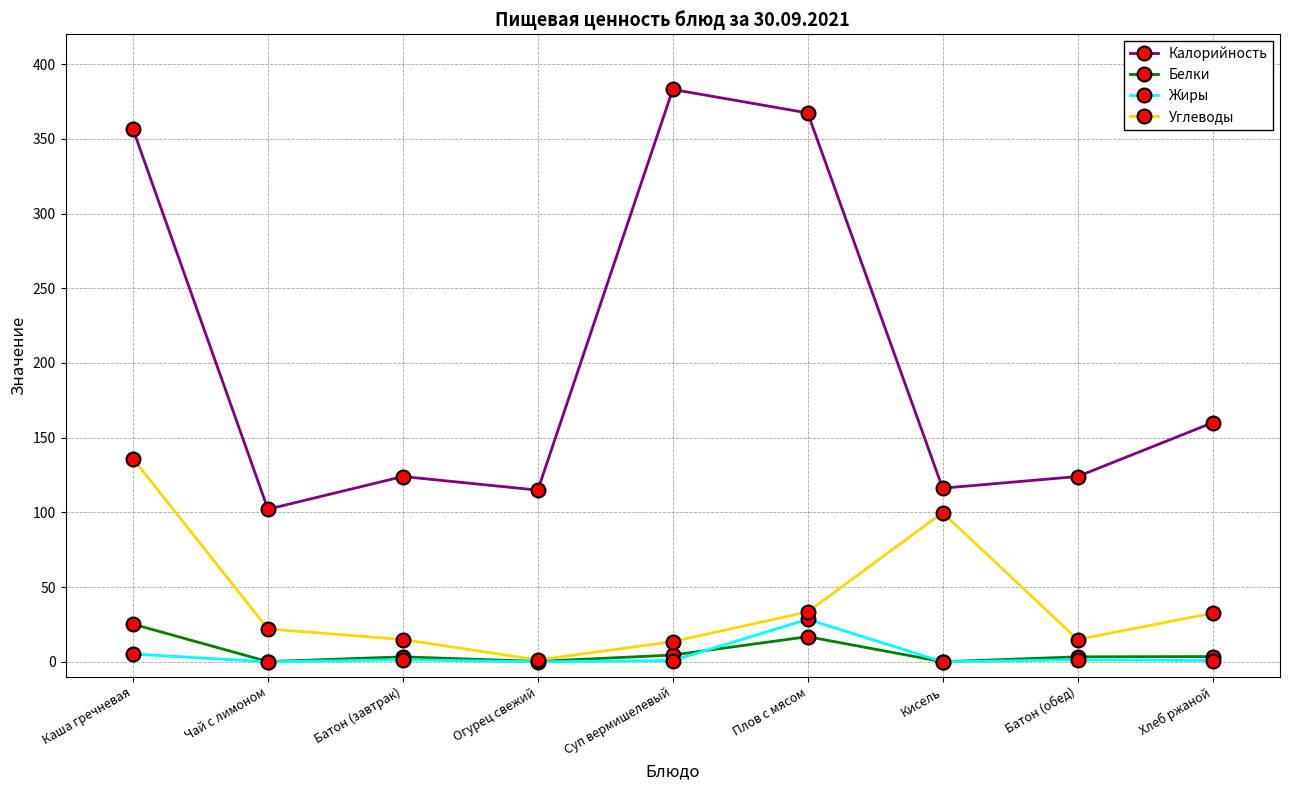

The Калорийность series shows 116.2 at Кисель. True or false?

True